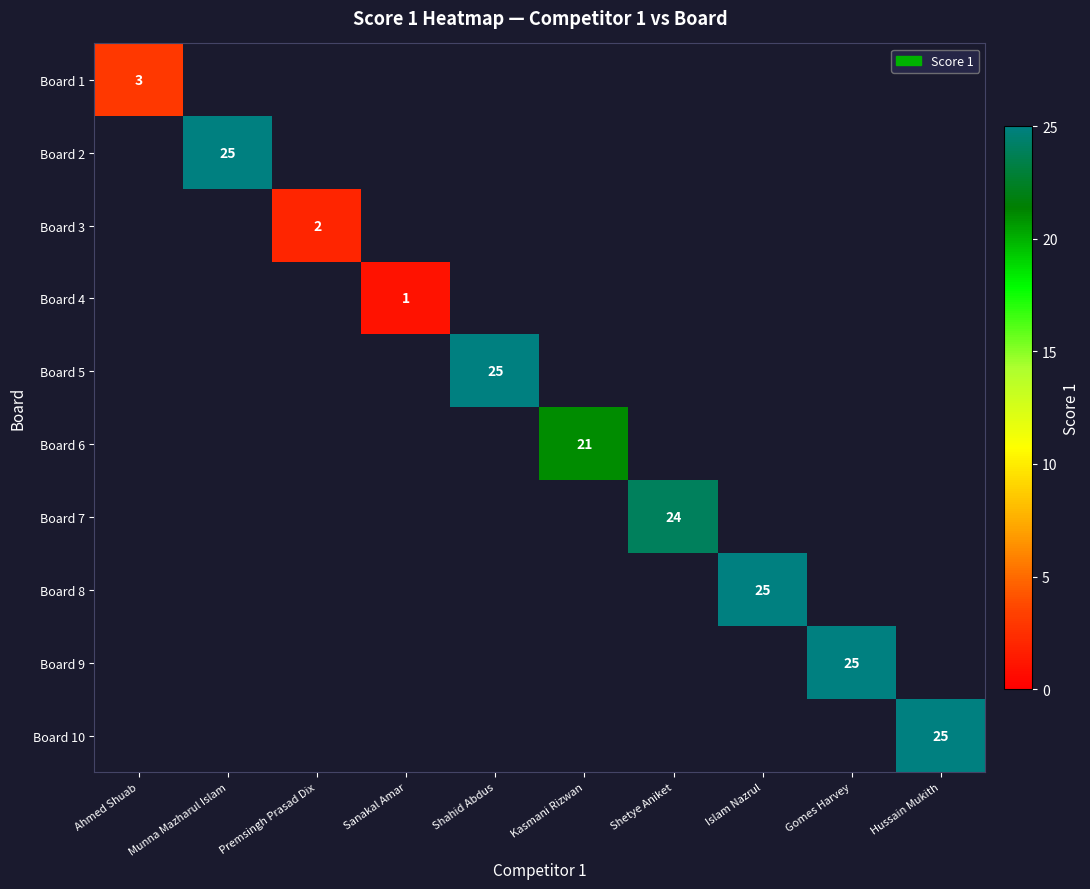

At how many categories does at least one series exceed 8?

7